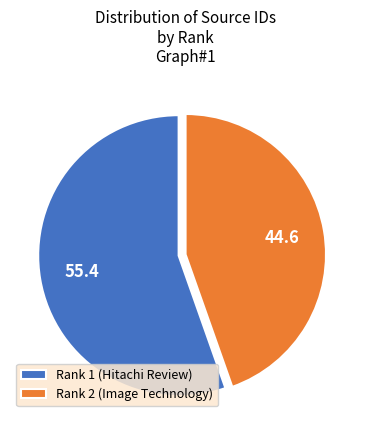

What is the ratio of the value at Rank 2 (Image Technology) to the value at Rank 1 (Hitachi Review)?

0.8